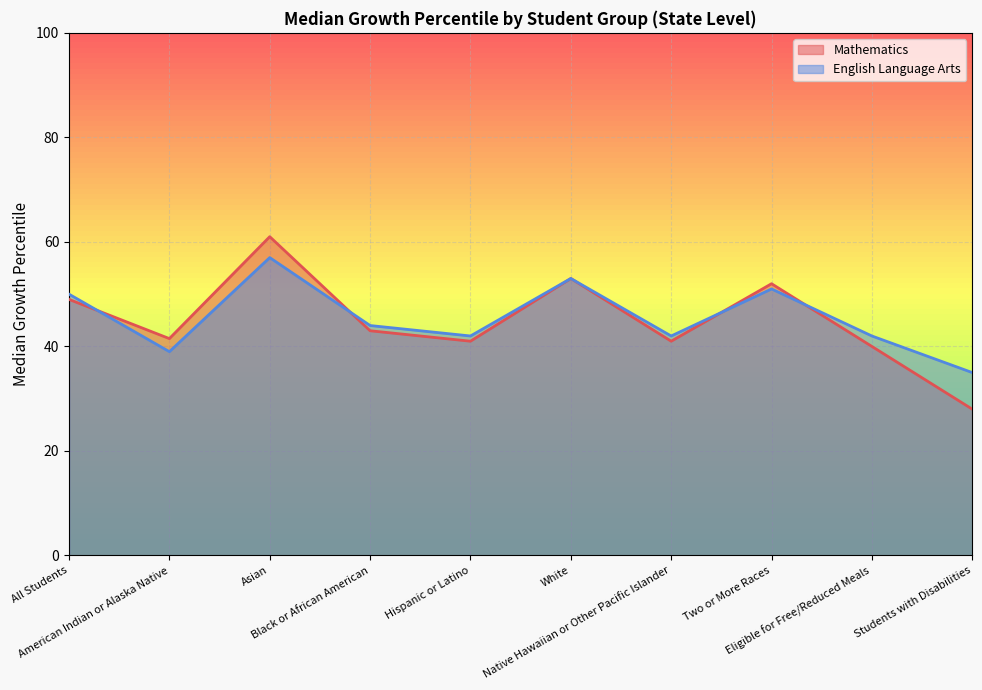

List the series in order of their overall mean, highest first.

English Language Arts, Mathematics